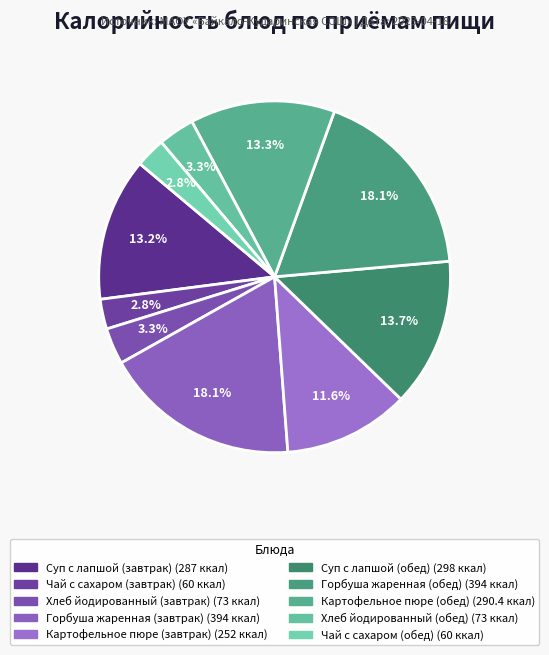

What percentage is the Горбуша жаренная (обед) slice, to the nearest percent?

18%